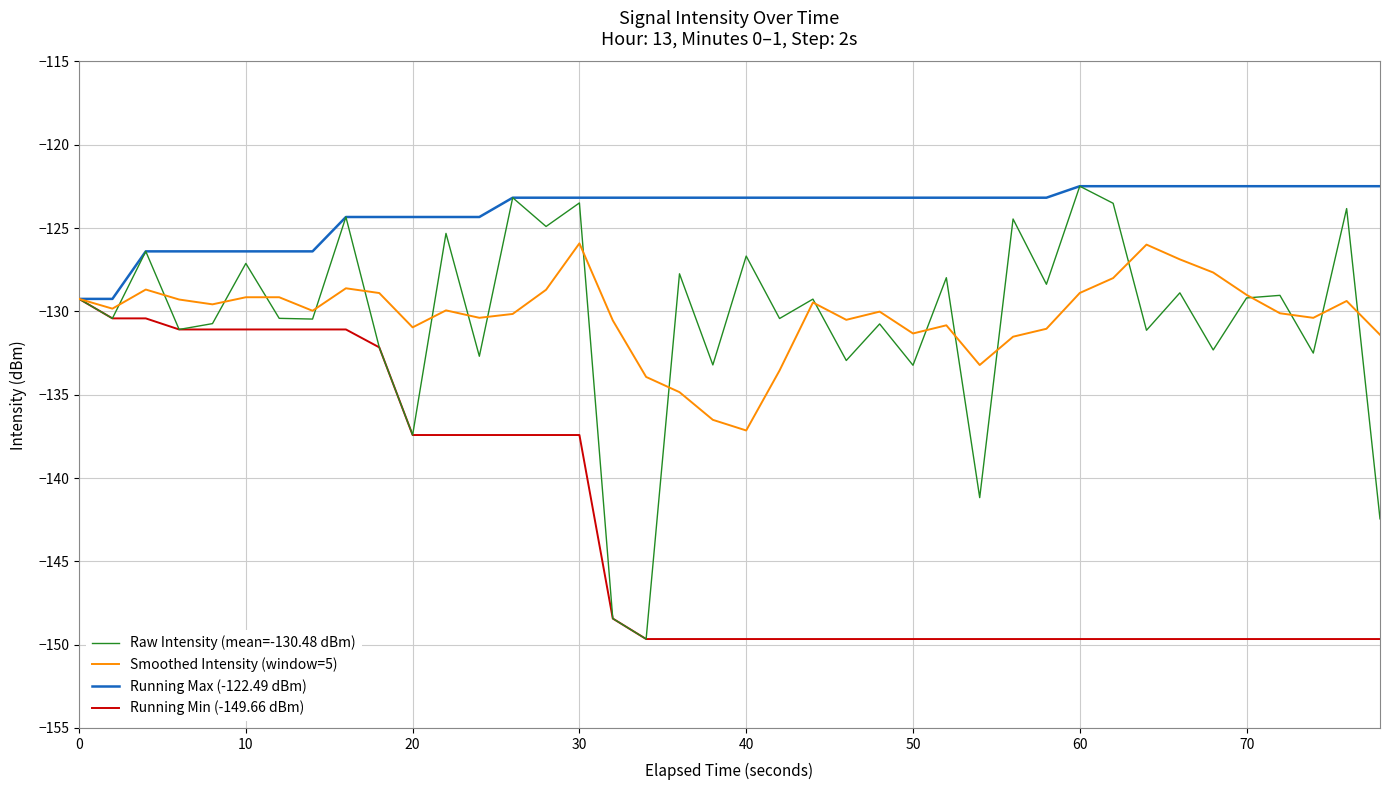

Which series has the largest range (max minus min)?

Raw Intensity (mean=-130.48 dBm)